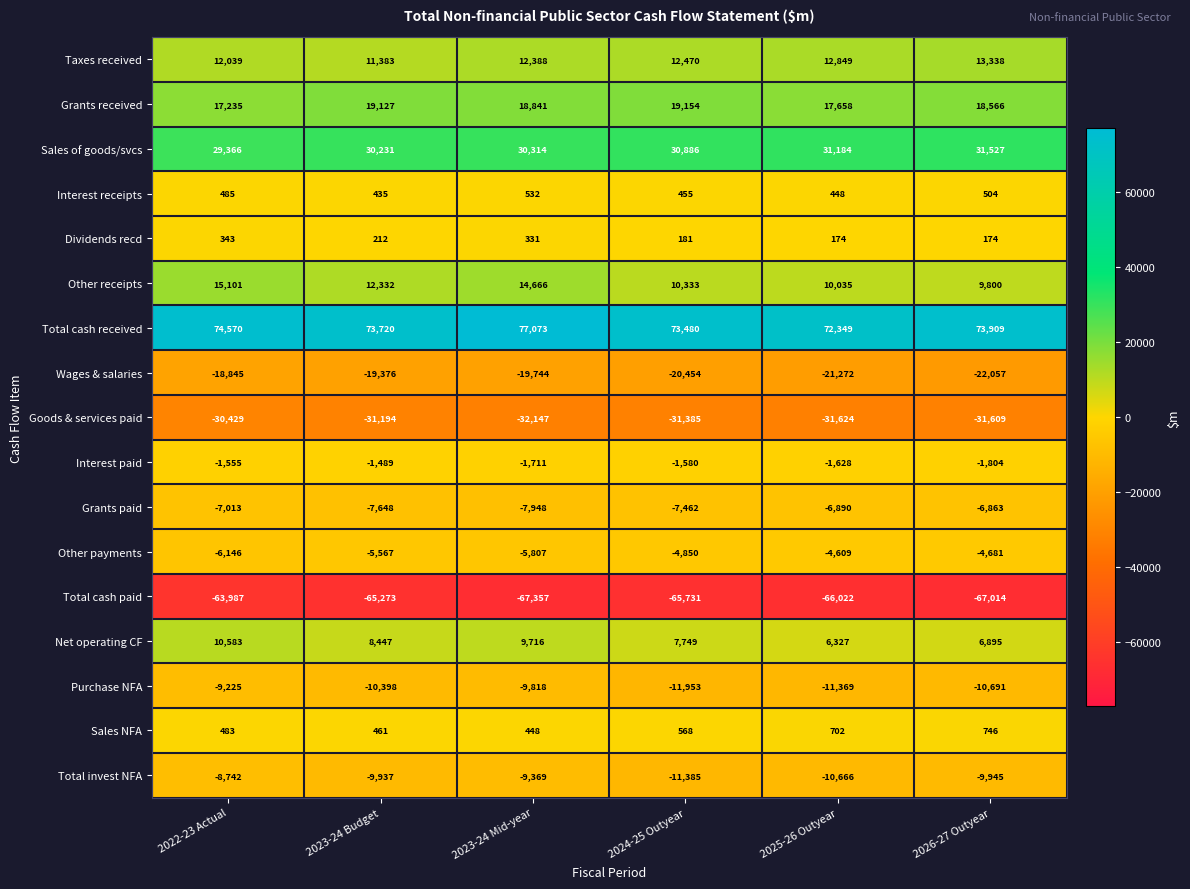

Between 2022-23 Actual and 2025-26 Outyear, which series saw the biggest shift?

Other receipts